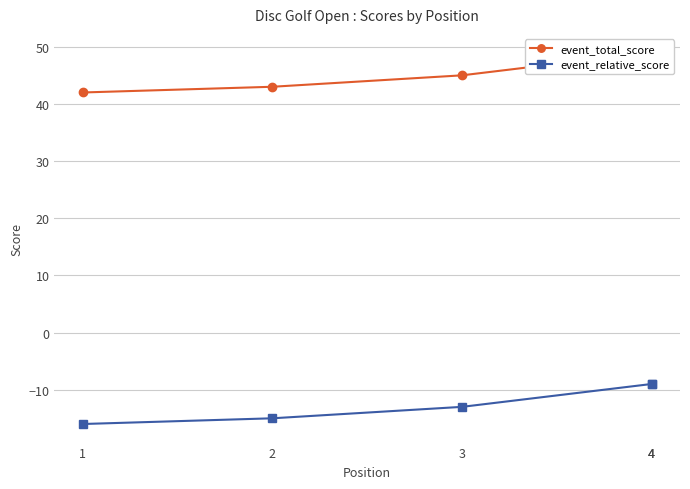

True or false: event_relative_score and event_total_score intersect in this chart.

False